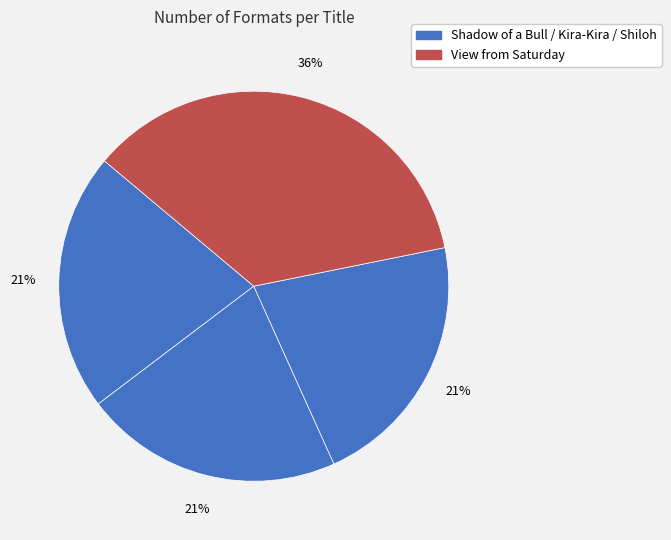

Count the number of slices in the pie.

4